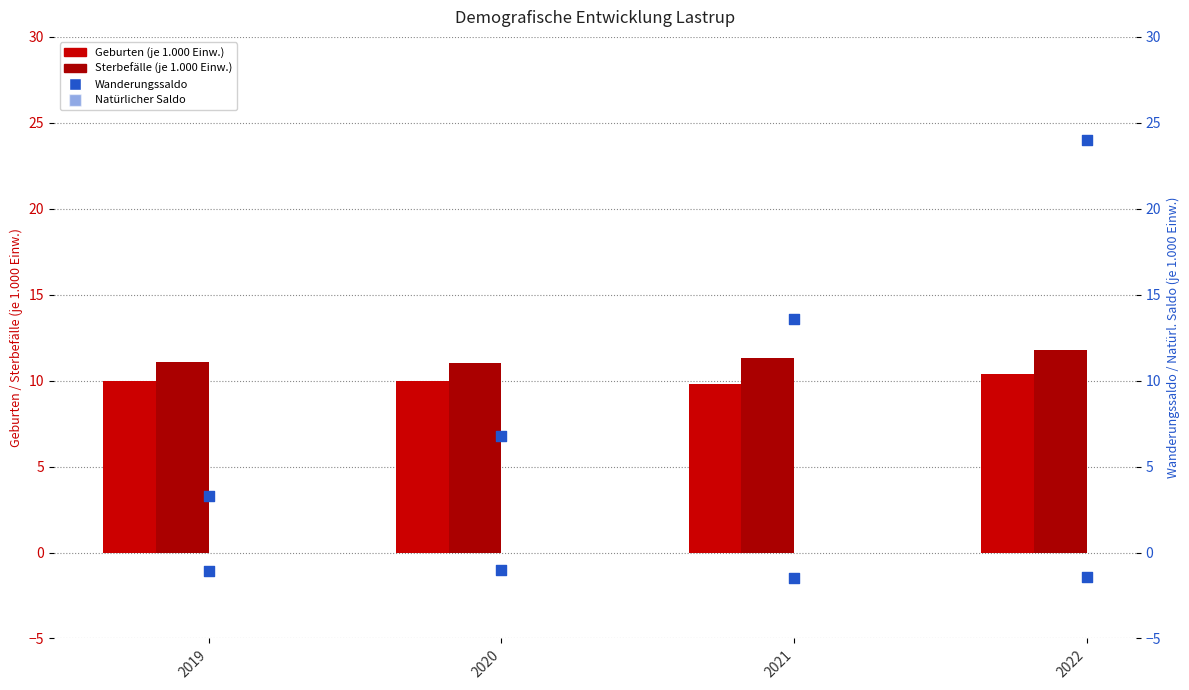

Which series reaches the maximum Y coordinate?

Wanderungssaldo